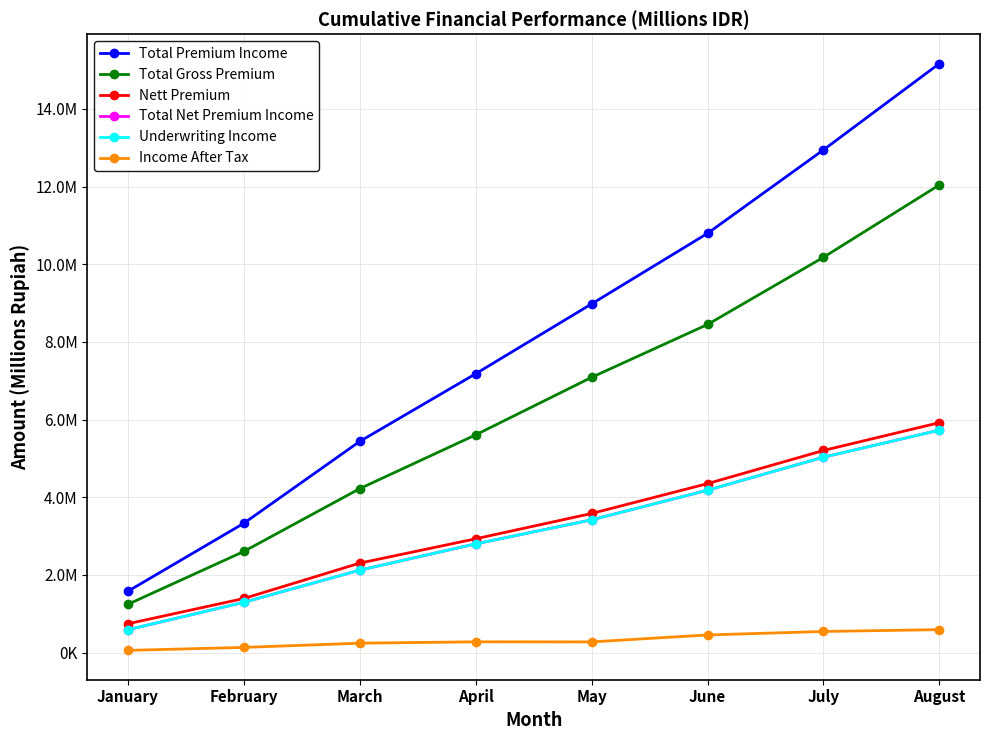

What are all the series names shown in the legend?

Total Premium Income, Total Gross Premium, Nett Premium, Total Net Premium Income, Underwriting Income, Income After Tax